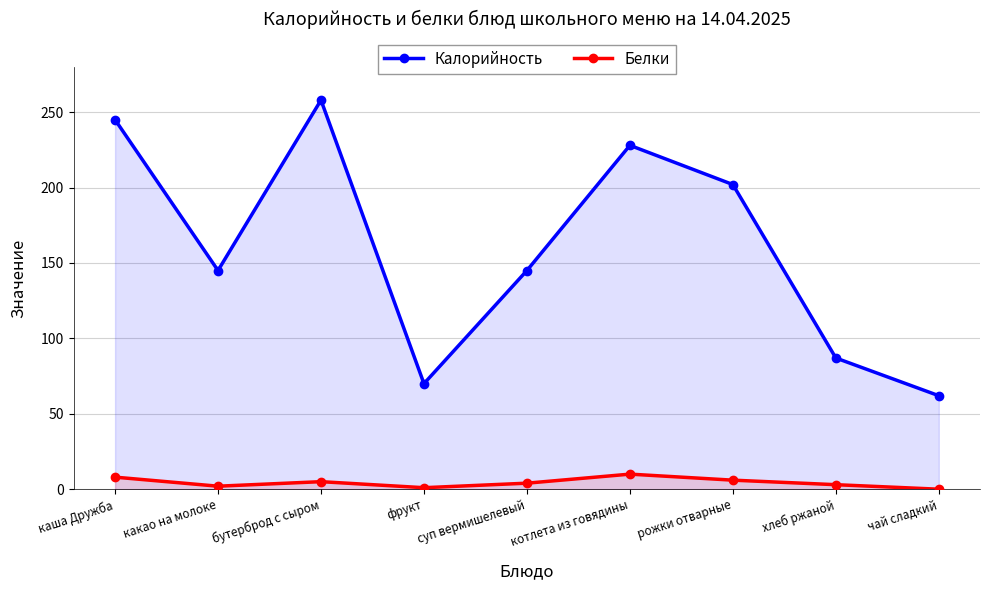

True or false: Белки and Калорийность cross at least once.

False